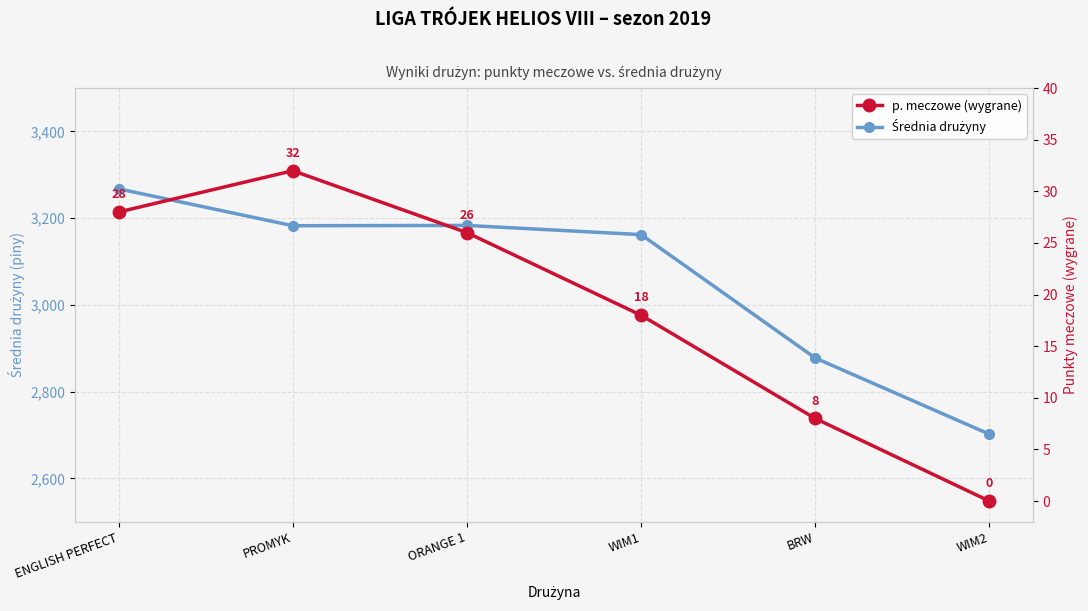

What is the difference between the maximum and minimum values in the p. meczowe (wygrane) series?

32.0